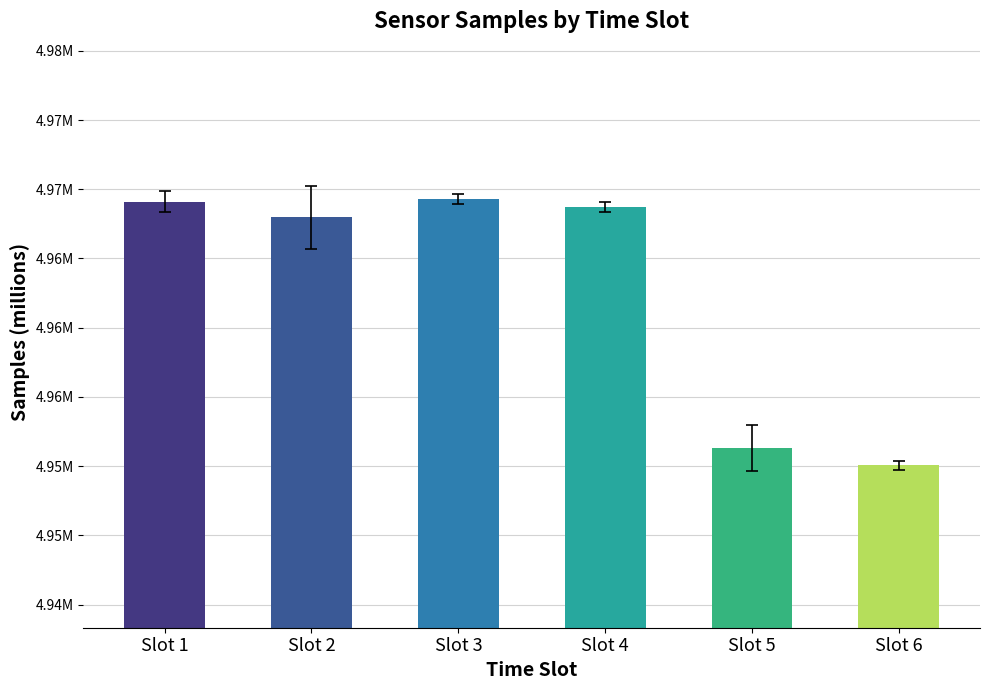

Does the chart contain any negative values?

No